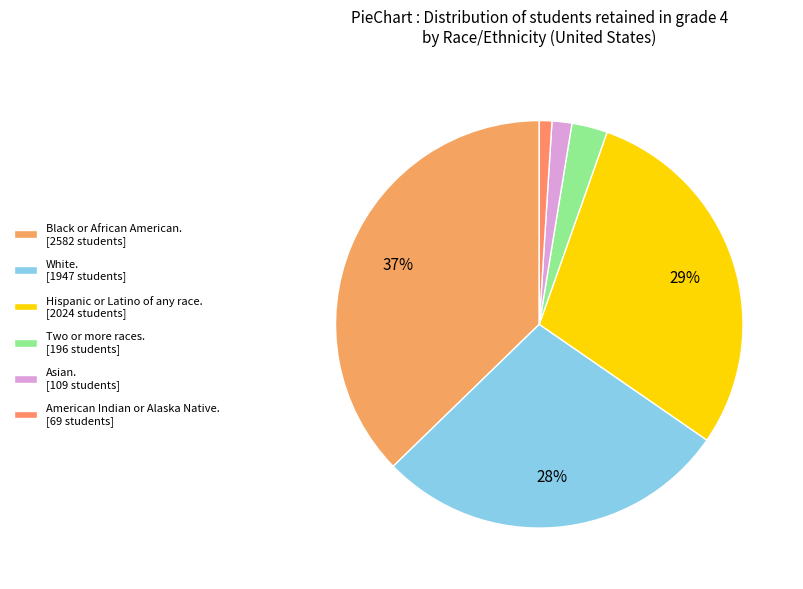

Which slice is the smallest?

American Indian or Alaska Native. [69 students]